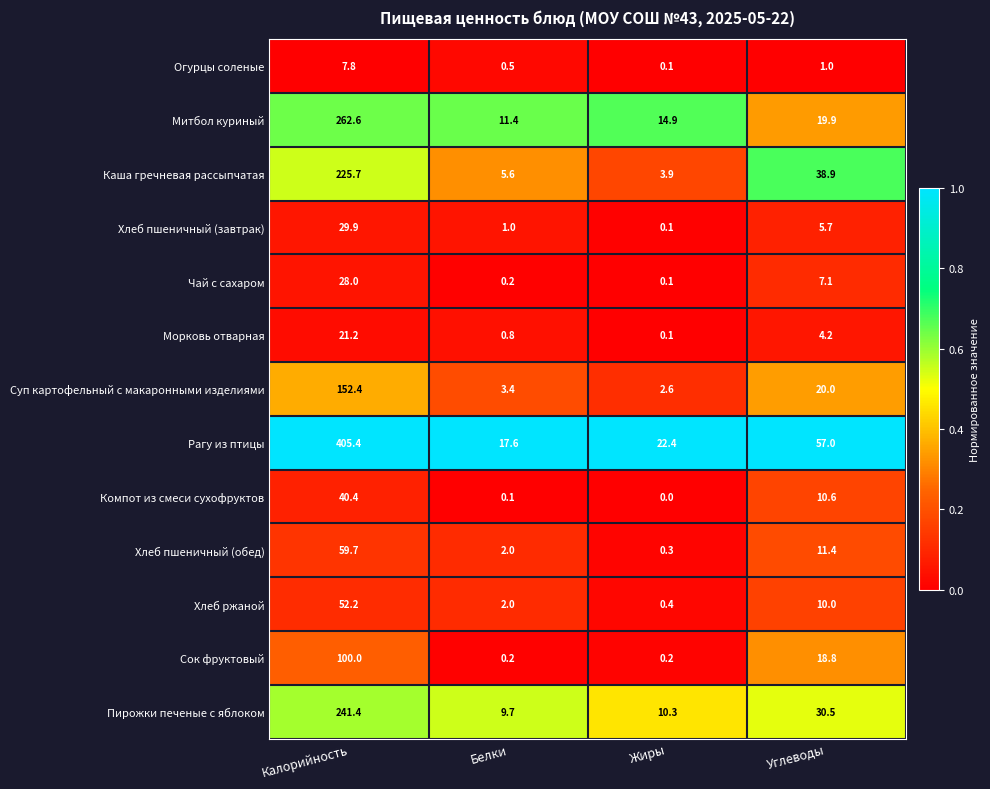

Which series has the largest total across all categories?

Рагу из птицы